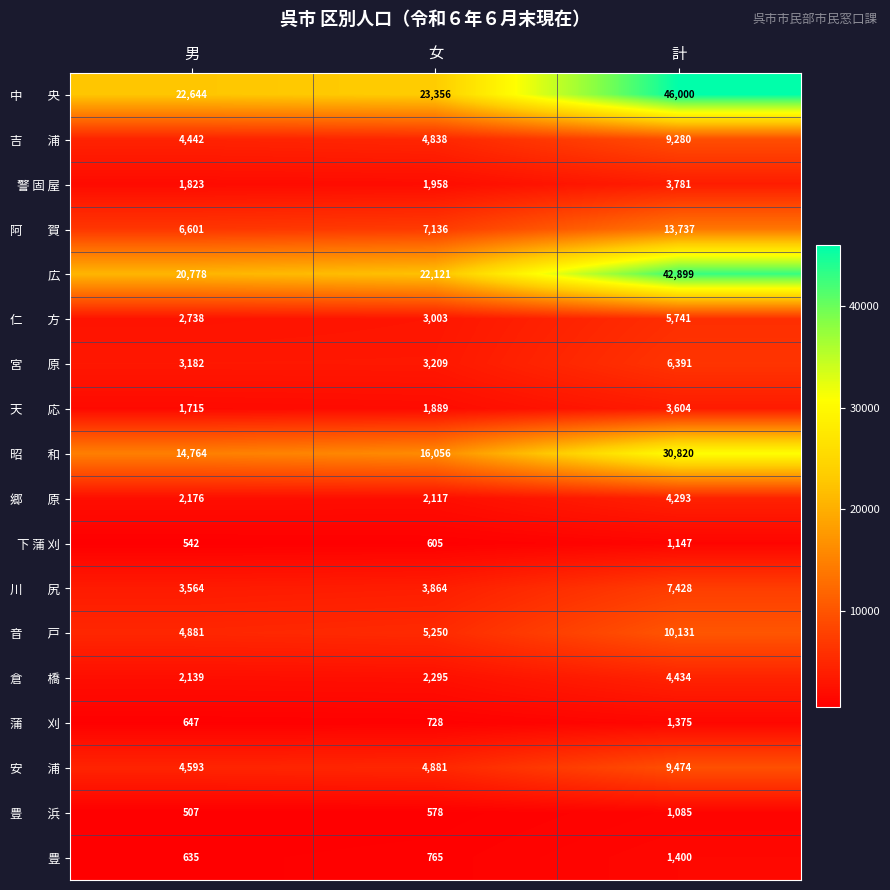

How many series are shown in this chart?

18